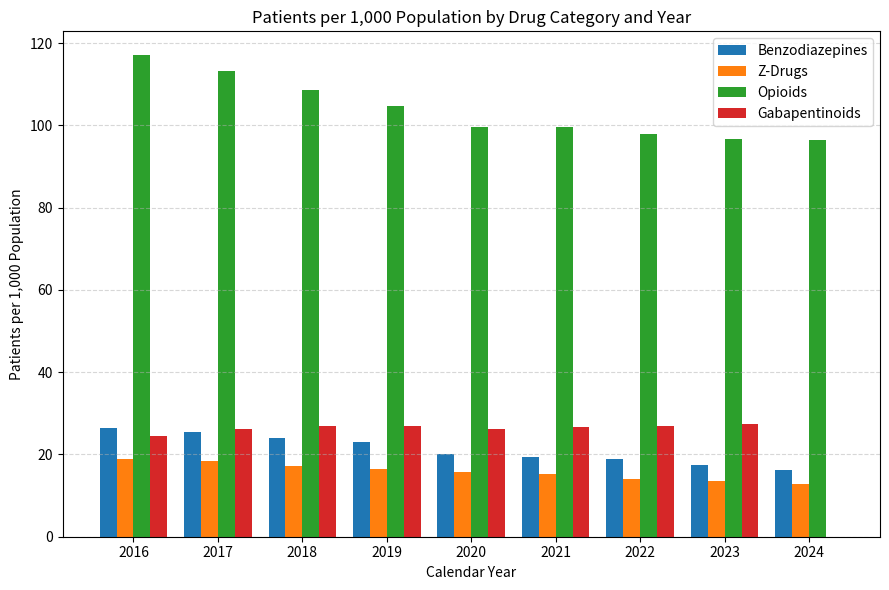

True or false: Gabapentinoids has a value of 26.2 at 2020.

True